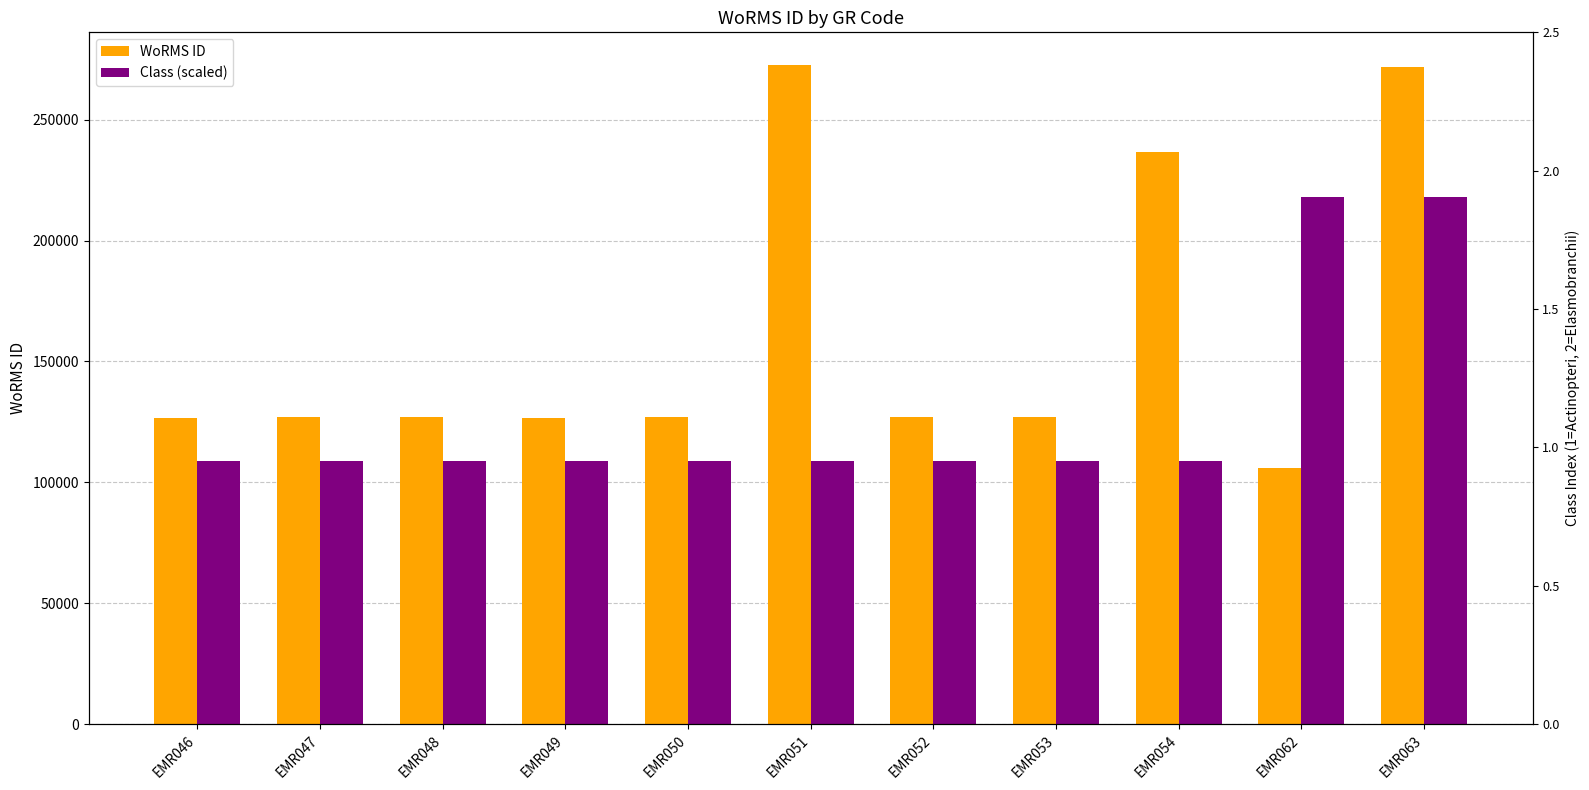

At EMR062, list the series in order from largest to smallest.

Class (scaled), WoRMS ID